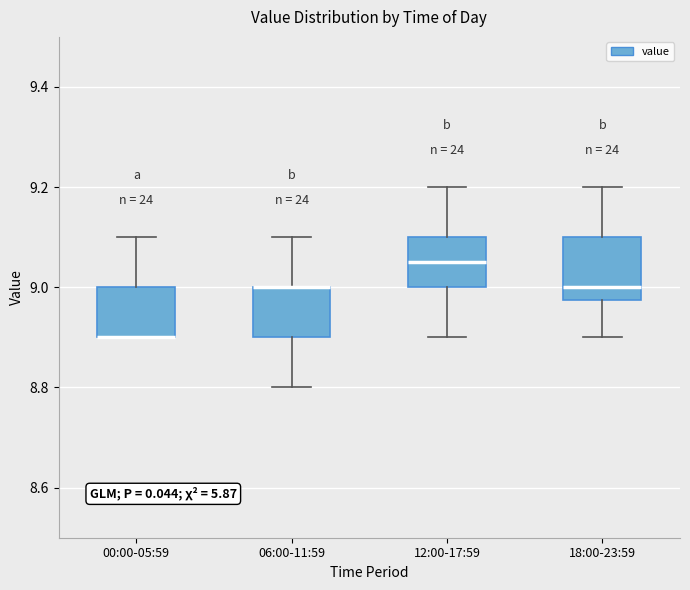

Reading left to right, read every box against the y-axis: the position of its median line, the range the box covers, and the ends of its whiskers. The values are not printed on the chart, so give them approximately, as read against the axis.

00:00-05:59: median 8.90 (drawn on the box's lower edge), box 8.90 to 9.00, whiskers 8.90 to 9.10
06:00-11:59: median 9.00 (drawn on the box's upper edge), box 8.90 to 9.00, whiskers 8.80 to 9.10
12:00-17:59: median 9.06, box 9.00 to 9.10, whiskers 8.90 to 9.20
18:00-23:59: median 9.00, box 8.98 to 9.10, whiskers 8.90 to 9.20